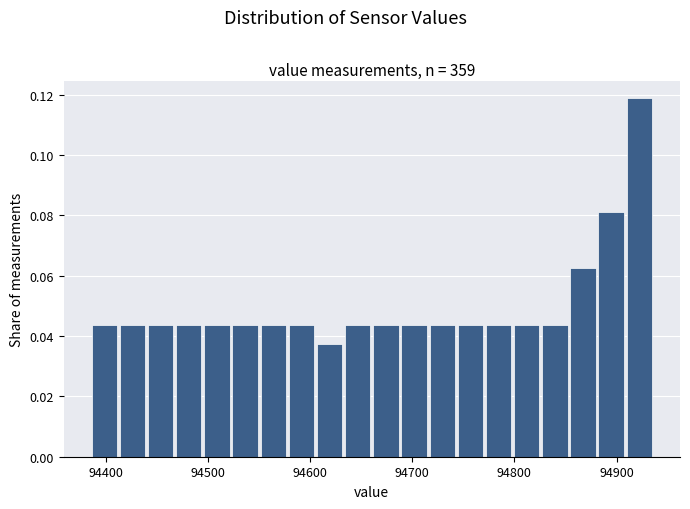

Read against the x-axis, roughly where is the centre of the tallest bar?

94920